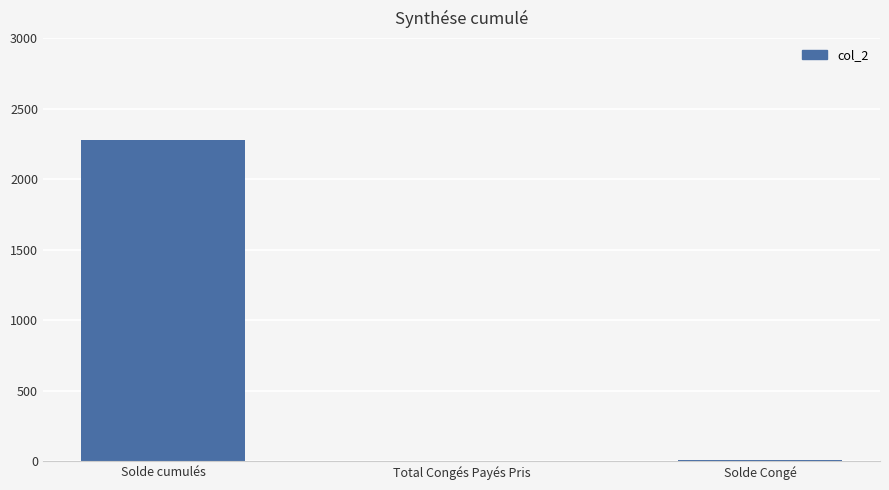

What is the sum of all values?

2279.9